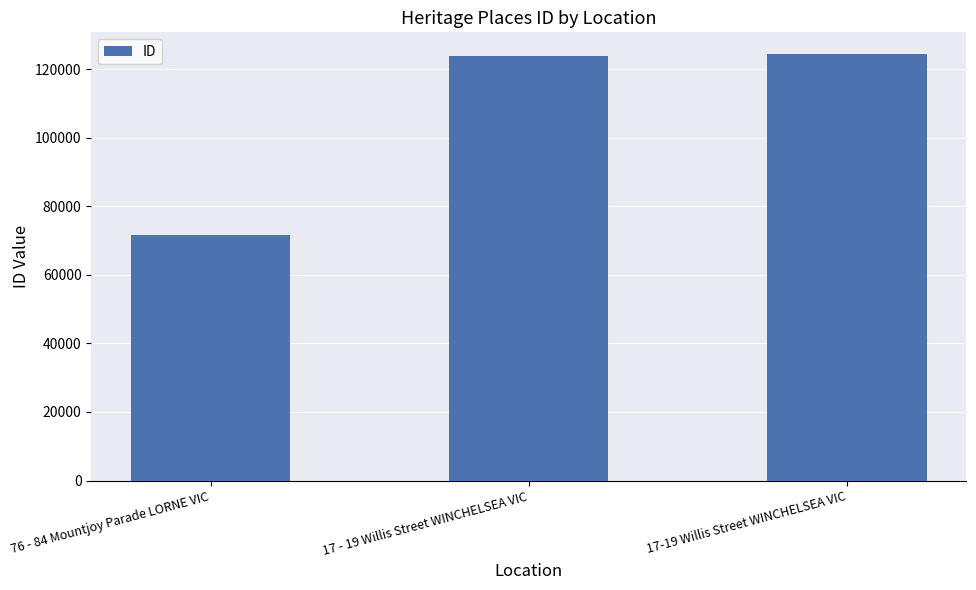

The chart shows a value of 65707 at 17-19 Willis Street WINCHELSEA VIC. True or false?

False